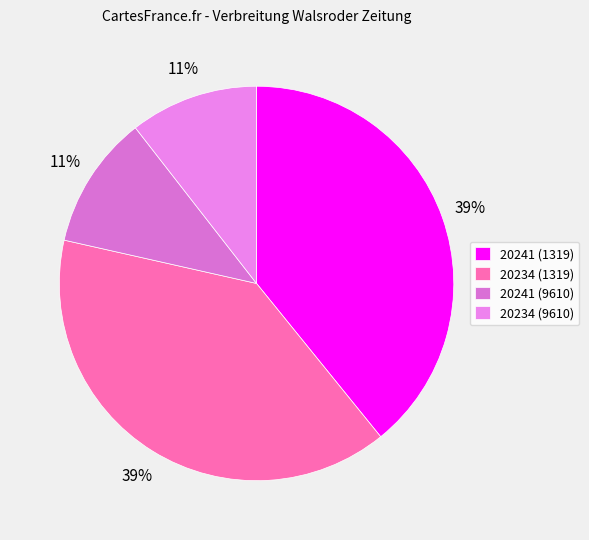

To the nearest percent, what portion does 20234 (9610) represent?

11%